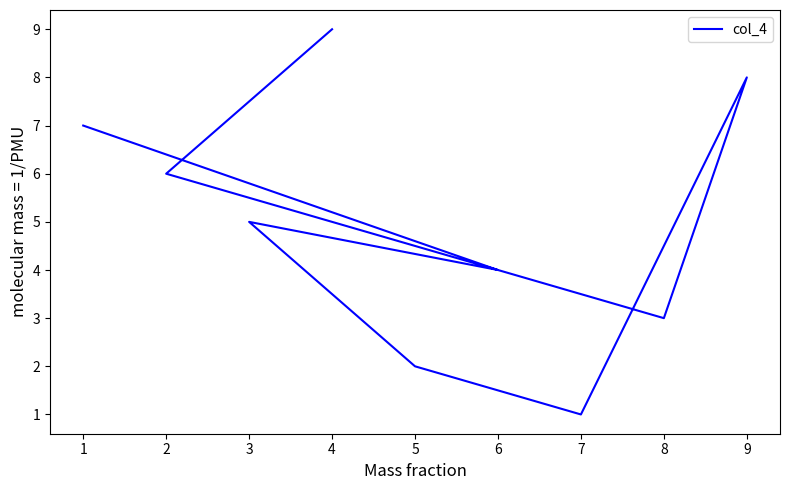

What is the average value?

5